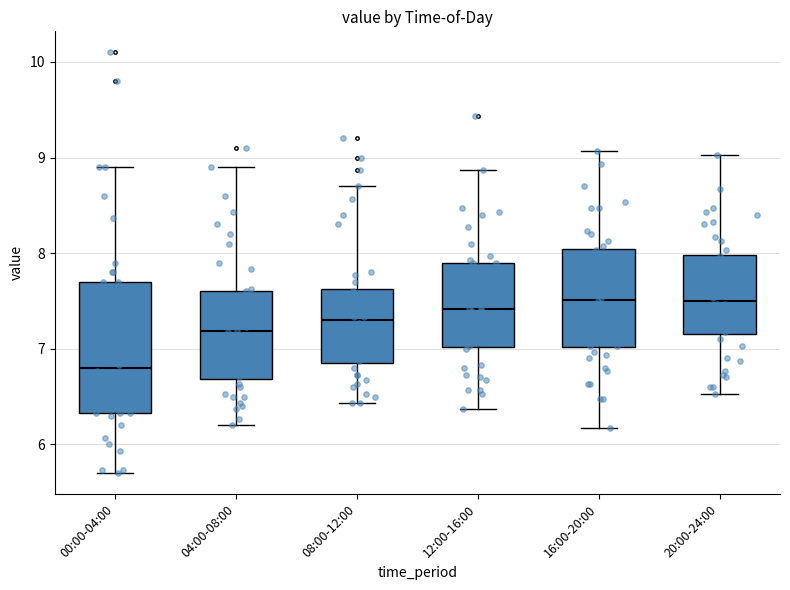

Reading left to right, transcribe this box plot: for each box, give where its median line is, the range the box spans, and where its two whiskers end, as read against the y-axis. The values are not printed on the chart, so give them approximately, as read against the axis.

00:00-04:00: median 6.8, box 6.3 to 7.7, whiskers 5.7 to 8.9
04:00-08:00: median 7.2, box 6.7 to 7.6, whiskers 6.2 to 8.9
08:00-12:00: median 7.3, box 6.9 to 7.6, whiskers 6.4 to 8.7
12:00-16:00: median 7.4, box 7.0 to 7.9, whiskers 6.4 to 8.9
16:00-20:00: median 7.5, box 7.0 to 8.0, whiskers 6.2 to 9.1
20:00-24:00: median 7.5, box 7.2 to 8.0, whiskers 6.5 to 9.0